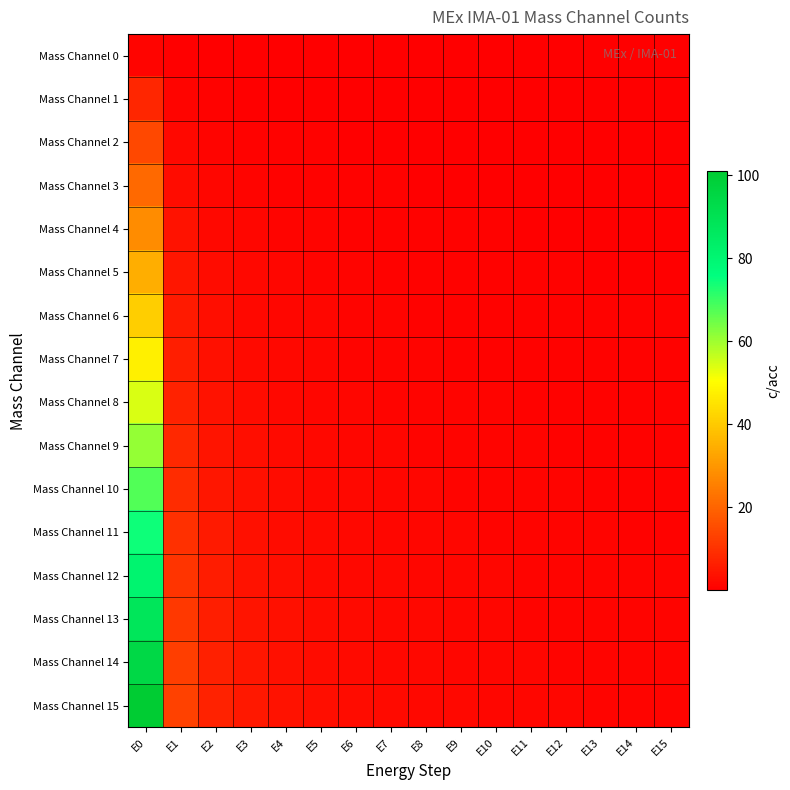

At how many categories does at least one series exceed 70?

1